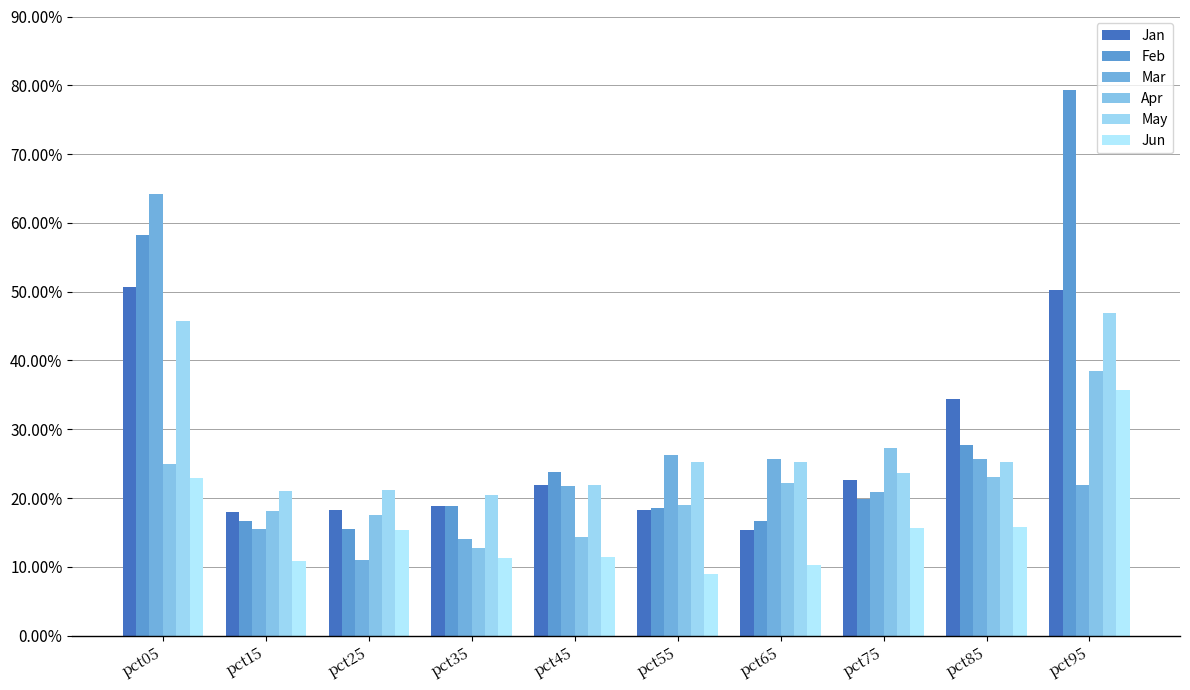

Which series has the widest spread of values?

Feb